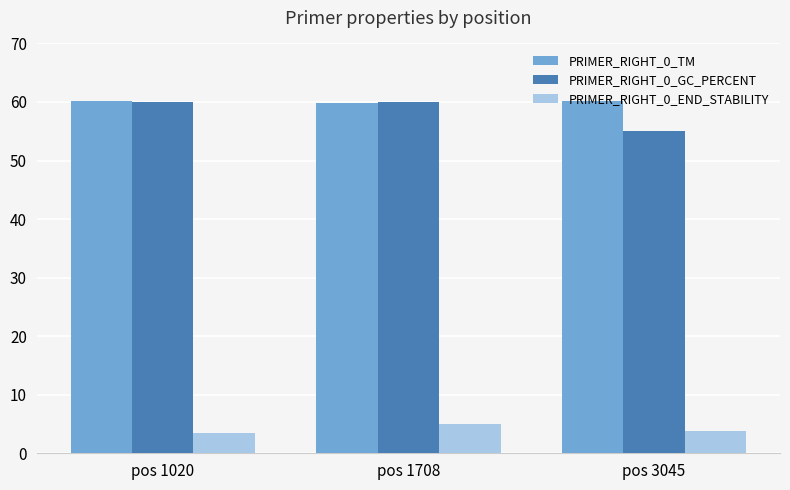

How many PRIMER_RIGHT_0_GC_PERCENT values are between 55 and 60?

3